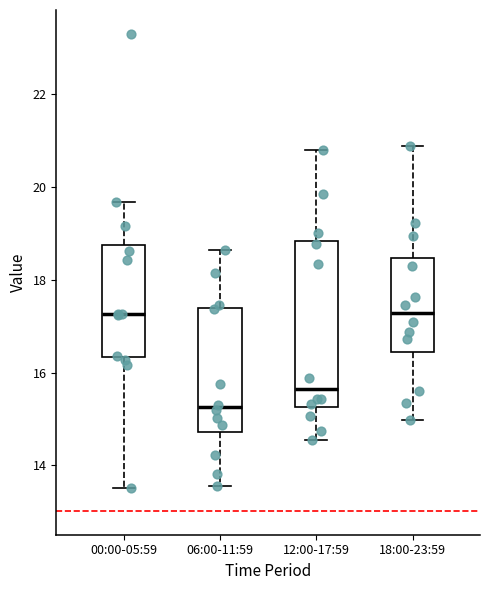

Reading left to right, read every box against the y-axis: the position of its median line, the range the box covers, and the ends of its whiskers. The values are not printed on the chart, so give them approximately, as read against the axis.

00:00-05:59: median 17.2, box 16.4 to 18.8, whiskers 13.6 to 19.6
06:00-11:59: median 15.2, box 14.8 to 17.4, whiskers 13.6 to 18.6
12:00-17:59: median 15.6, box 15.2 to 18.8, whiskers 14.6 to 20.8
18:00-23:59: median 17.2, box 16.4 to 18.4, whiskers 15.0 to 20.8